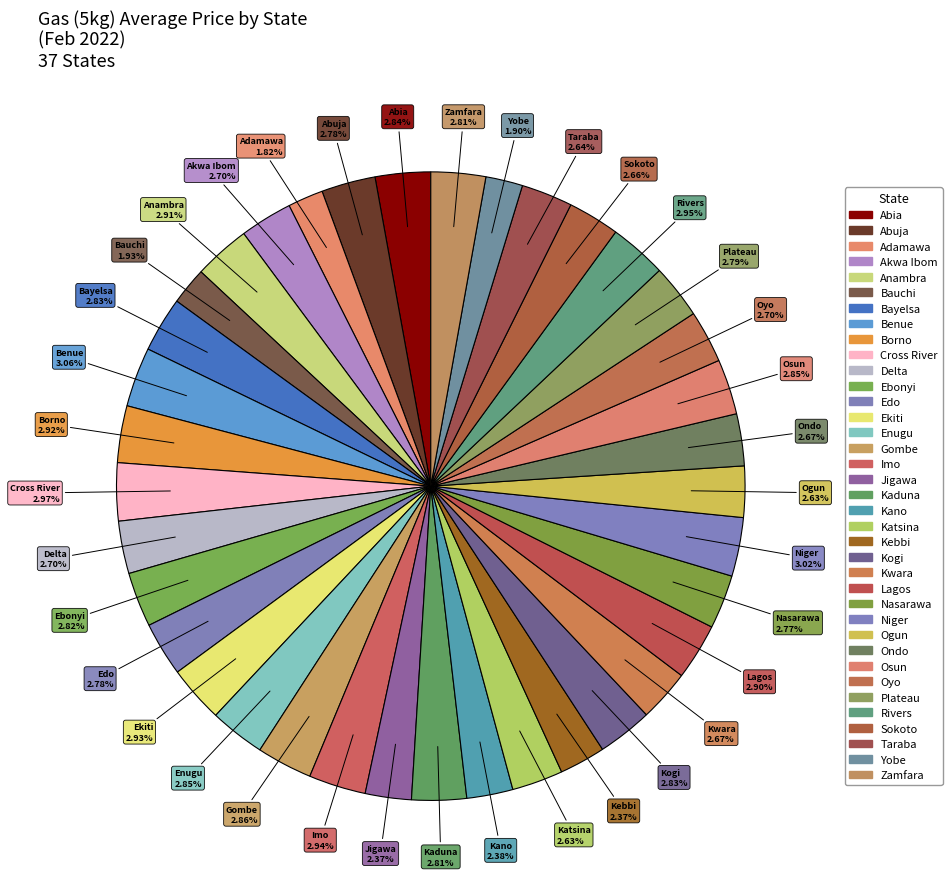

How many slices are in this pie chart?

37